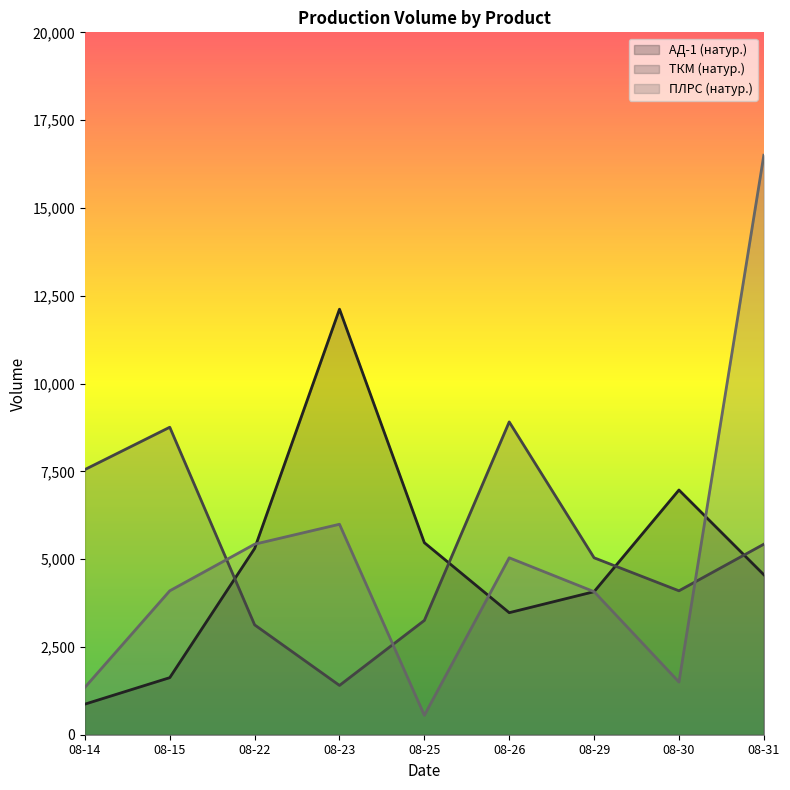

What value does the АД-1 (натур.) series have at 08-31?

4556